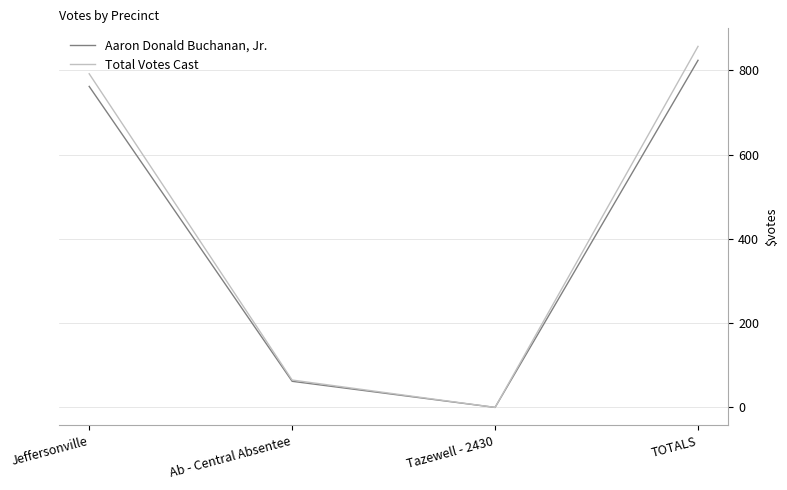

How many values in Aaron Donald Buchanan, Jr. are above zero?

3